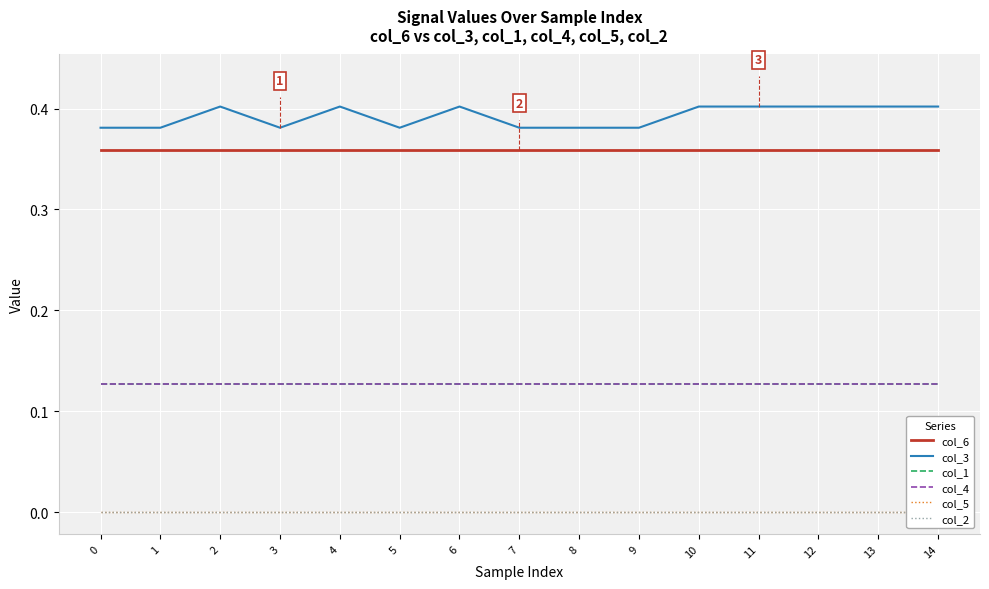

Which series has the largest total across all categories?

col_3